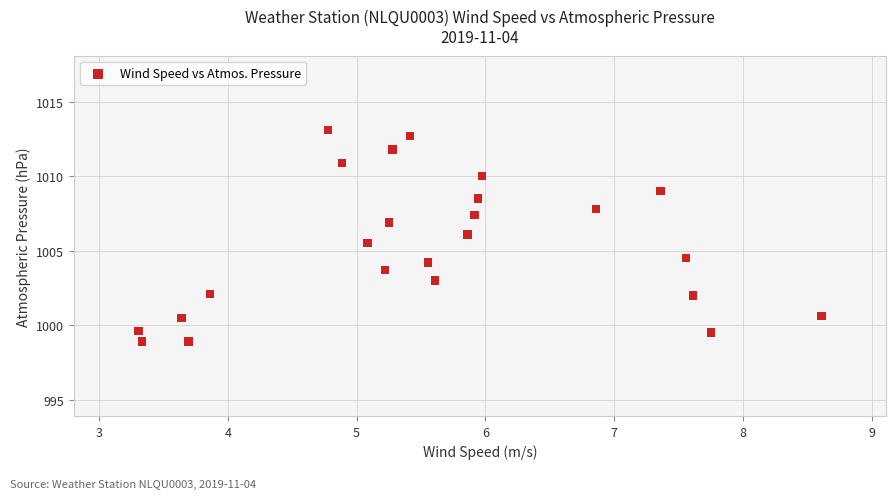

What is the range of X values (max minus min)?

5.3